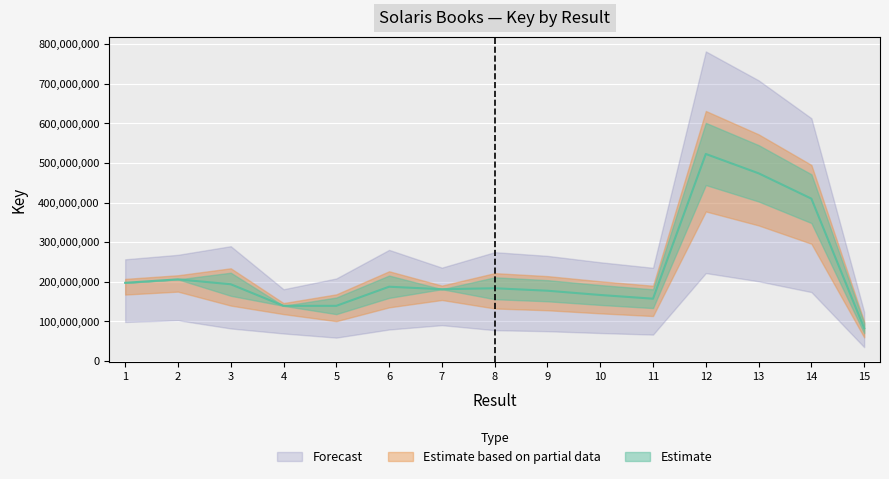

Reading right to left, what are all the values shown in this chart?

82965125	409840957	473786476	522565377	157491092	166847080	177610744	183832242	181425866	181425866	187700727	139495712	139495157	139495157	193921412	206283248	206283248	197582442	197582442